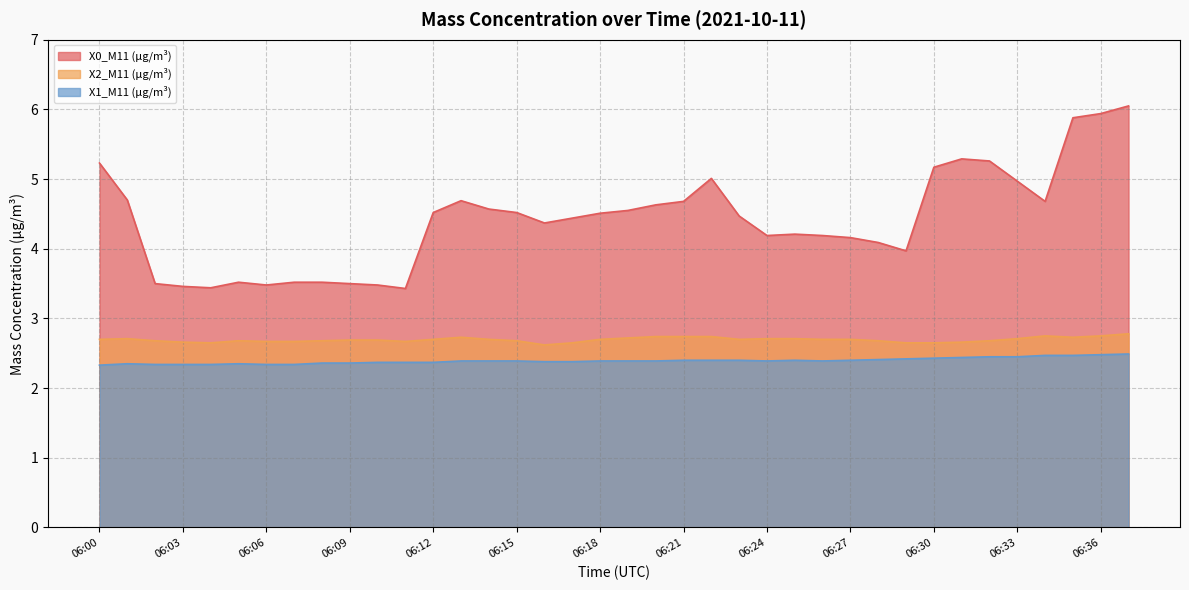

What is the difference between the second highest and second lowest values in the X0_M11 (μg/m³) series?

2.5